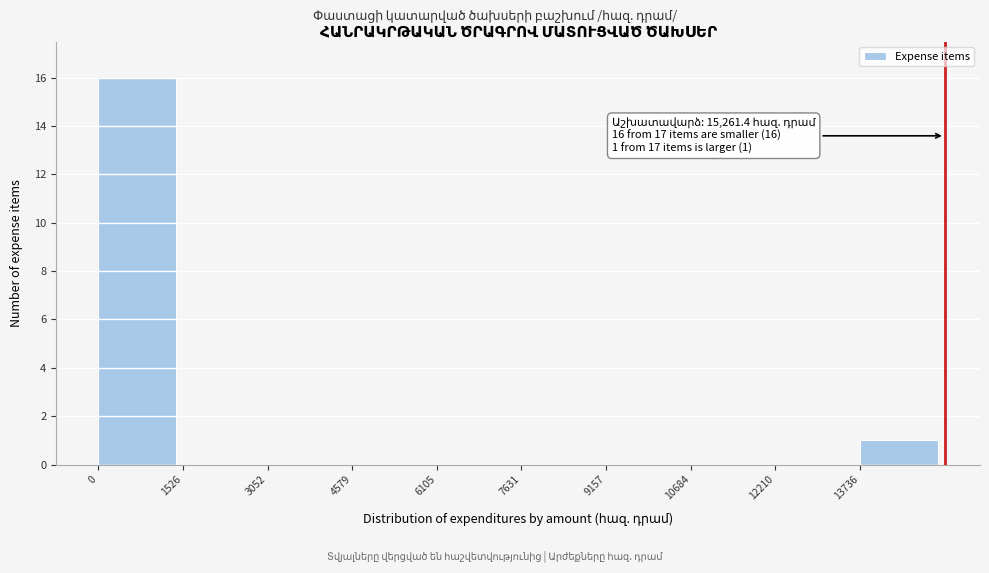

Which range on the x-axis has the tallest bar?

0 to 1600